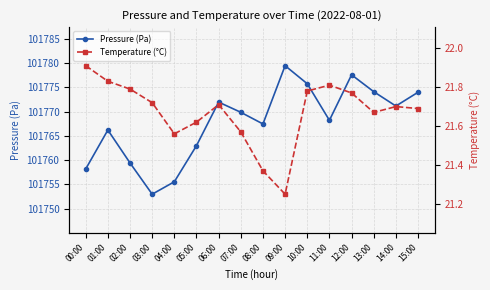

Is it true that Temperature (°C) equals 21.9 at 00:00?

True